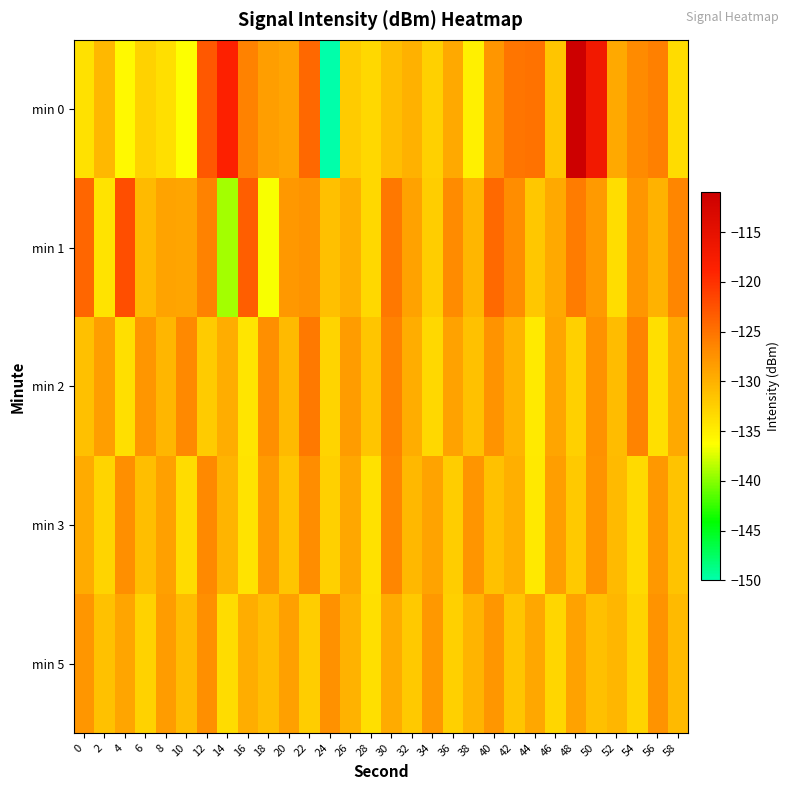

How many categories are shown in the chart?

30